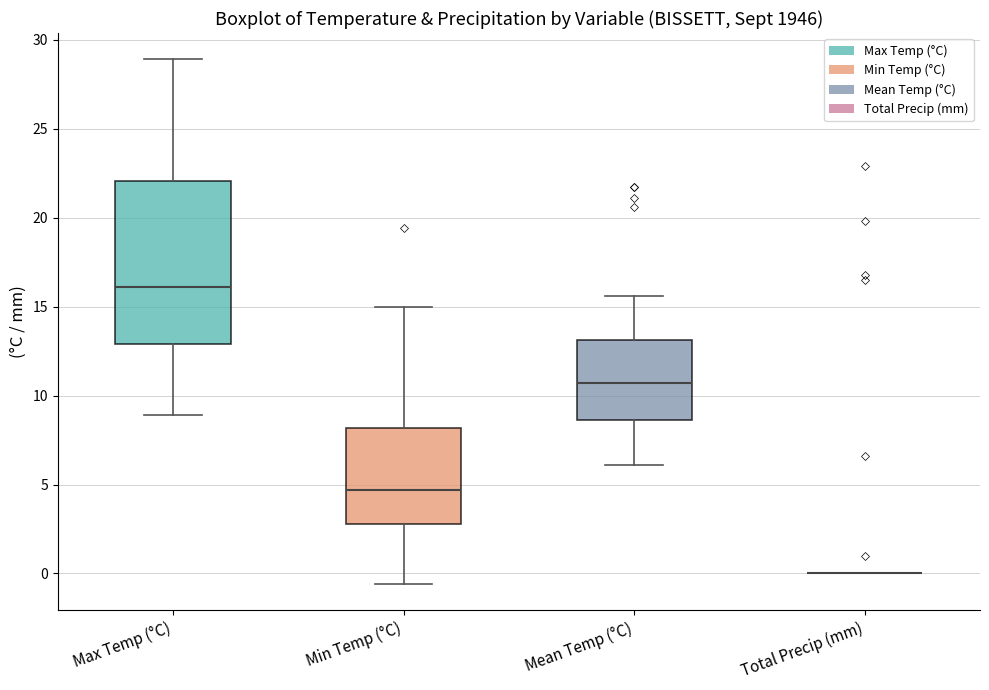

Comparing the boxes themselves (not the whiskers), which one is the tallest?

Max Temp (°C)